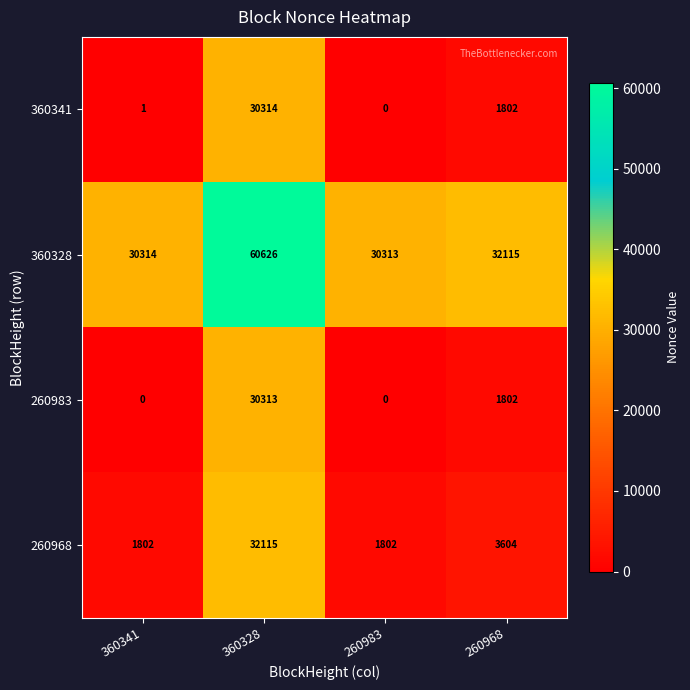

What is the approximate value of 360328 at 360341, to the nearest 100?

30300